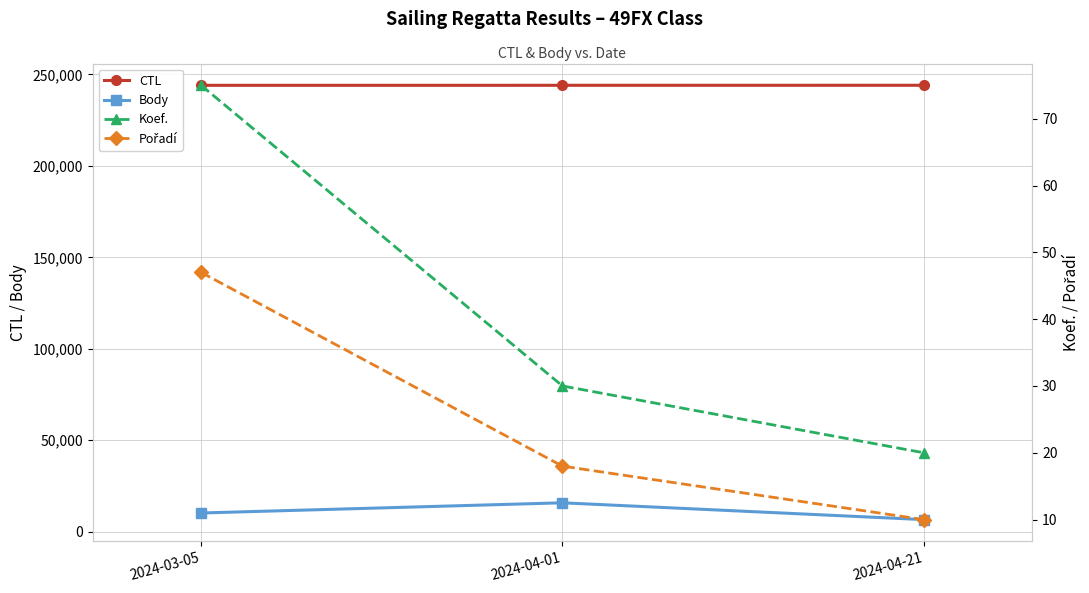

What is the average value of the Pořadí series?

25